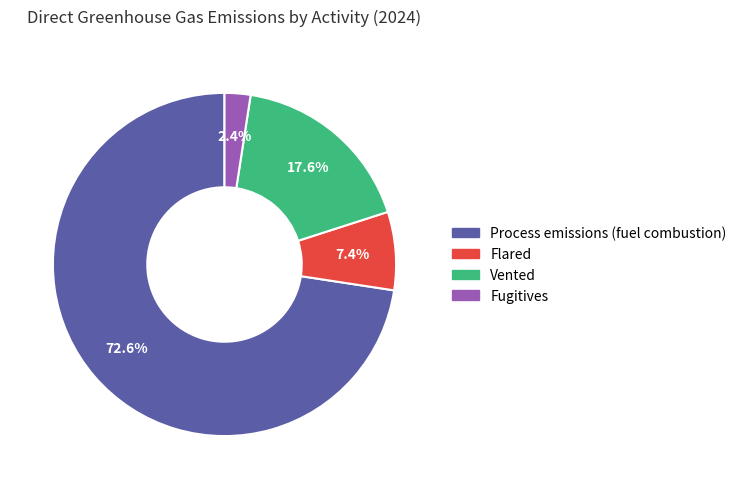

Between Vented and Fugitives, which is larger?

Vented